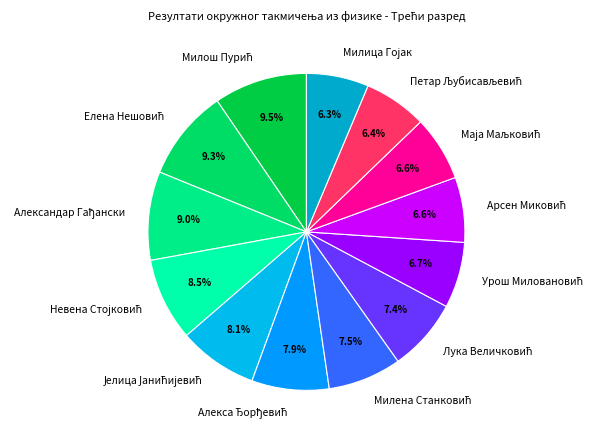

Is there any slice that represents more than half of the pie?

No